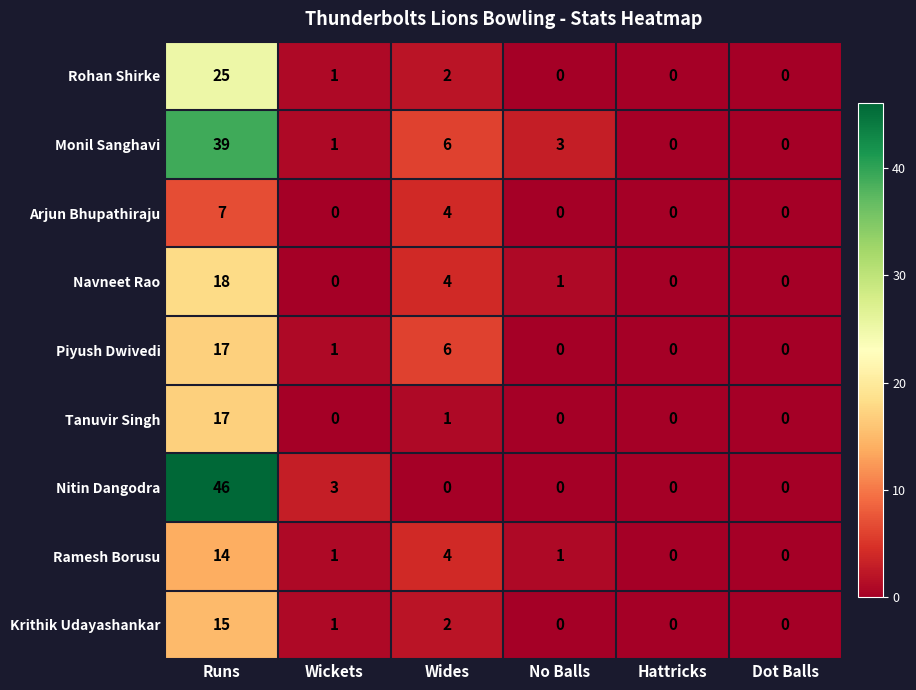

At how many categories does at least one series exceed 38?

1